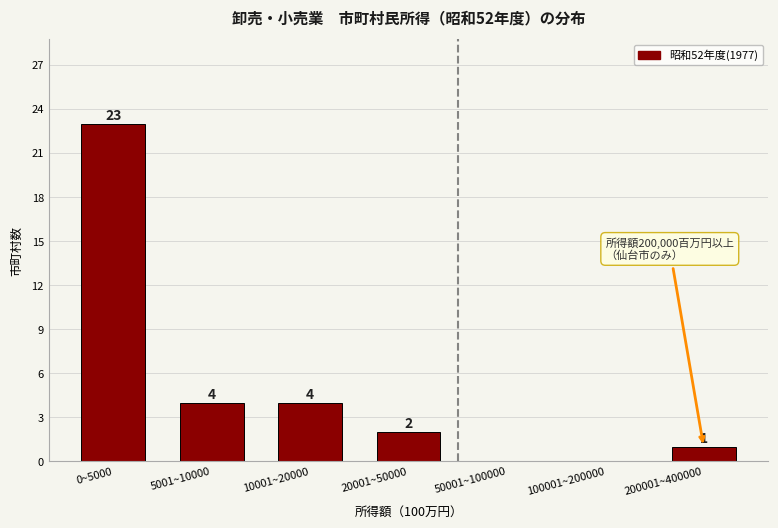

Reading left to right, what are all the values shown in this chart?

0~5000=23	5001~10000=4	10001~20000=4	20001~50000=2	50001~100000=0	100001~200000=0	200001~400000=1